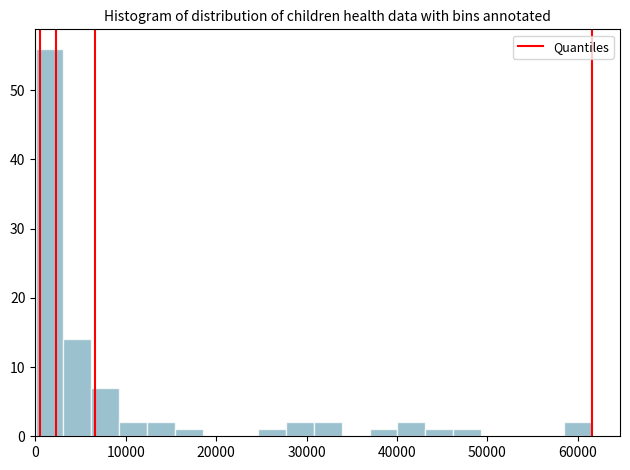

Around what value on the x-axis is the tallest bar? Give the approximate position of its centre, as read against the axis.

2000